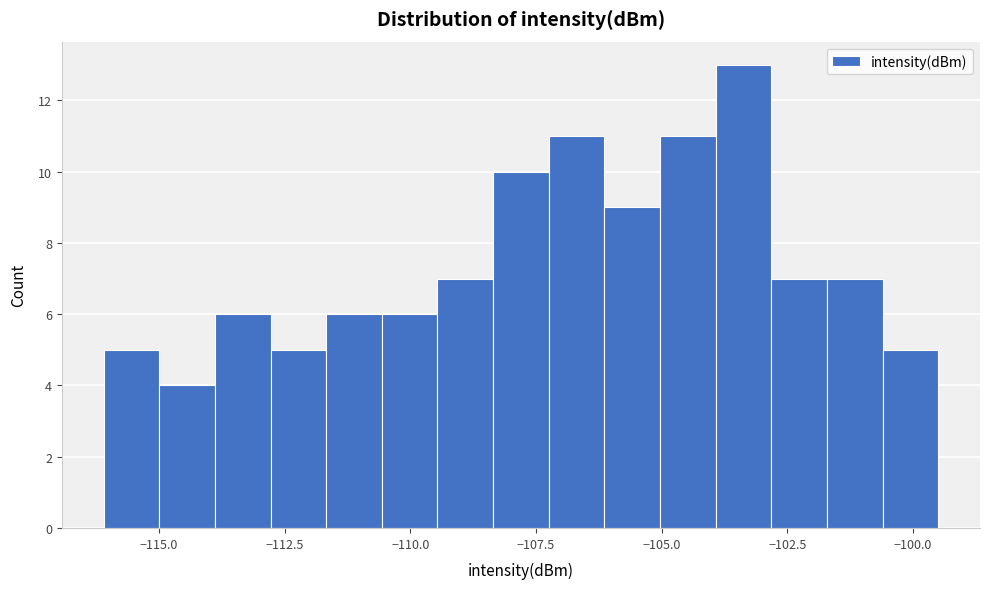

Around what value on the x-axis is the tallest bar? Give the approximate position of its centre, as read against the axis.

-103.5